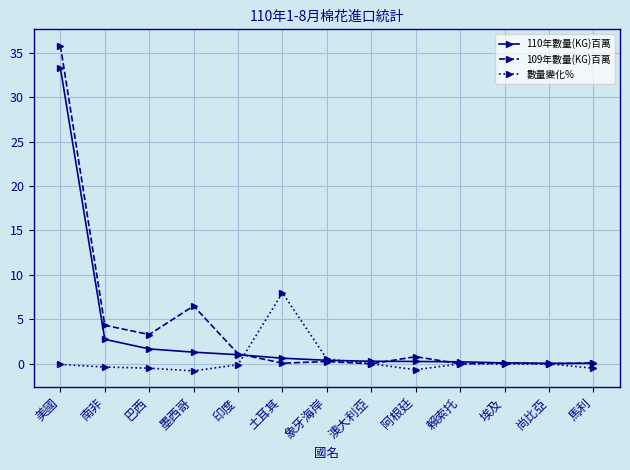

Where do 110年數量(KG)百萬 and 數量變化% first cross each other?

印度 and 土耳其